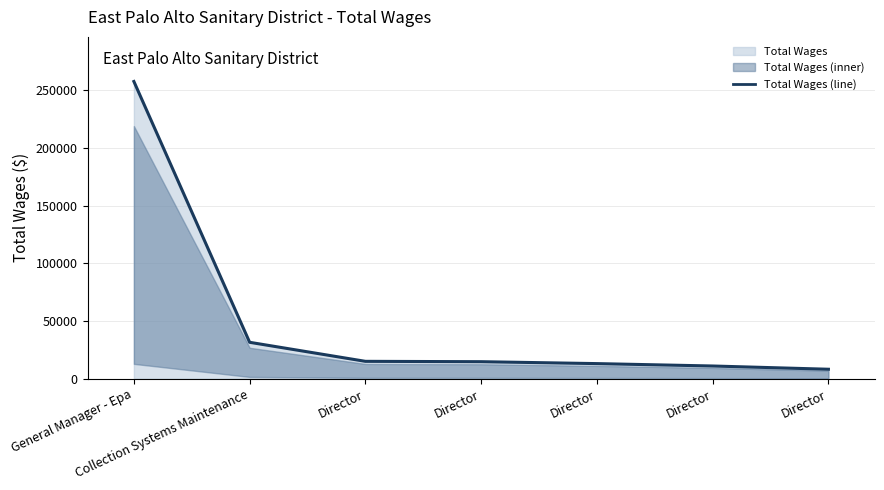

The chart shows a value of 16123 at Director. True or false?

False